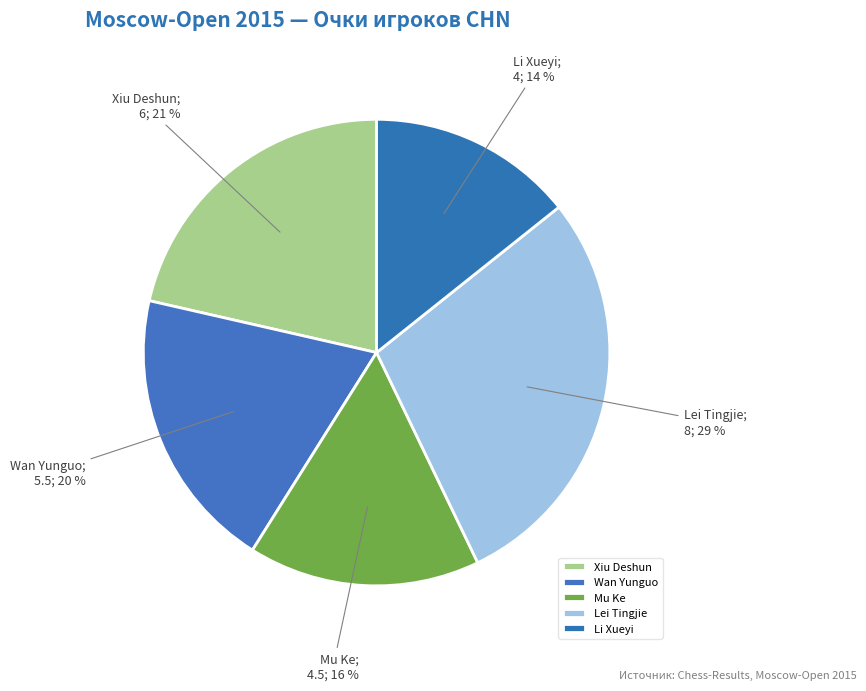

Which has a higher value, Mu Ke or Lei Tingjie?

Lei Tingjie